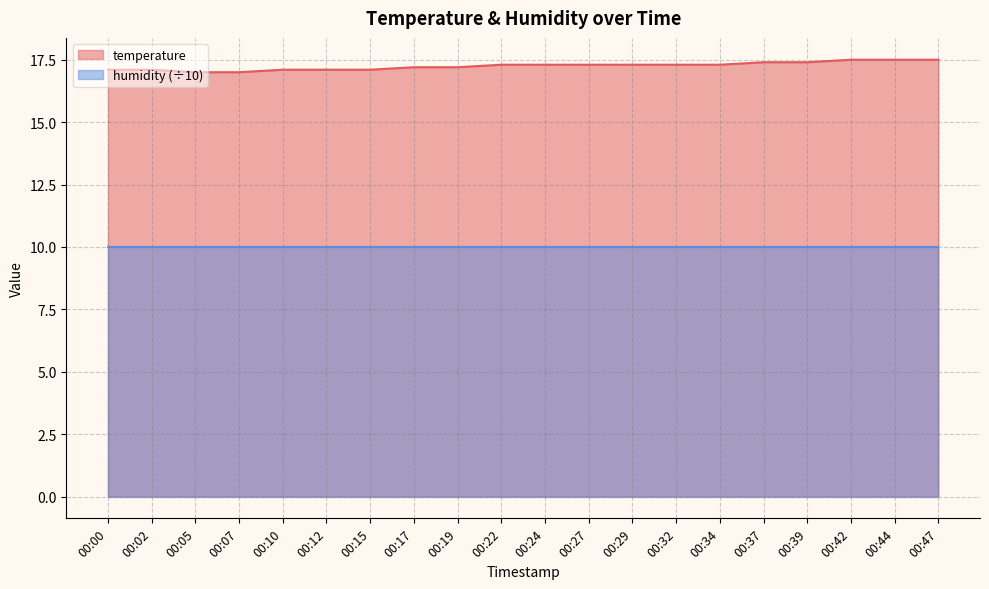

True or false: the data has more than 2 interior local peaks.

False